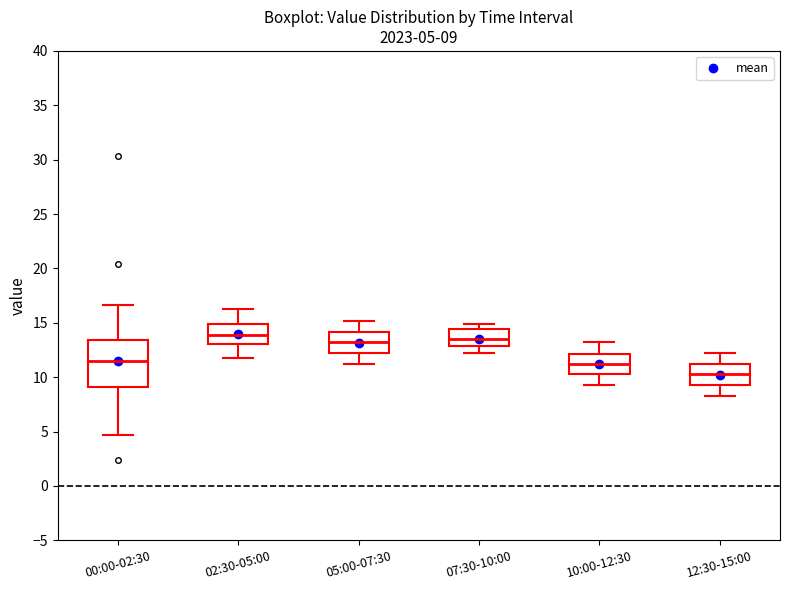

Which box is the tallest, from its lower edge to its upper edge?

00:00-02:30